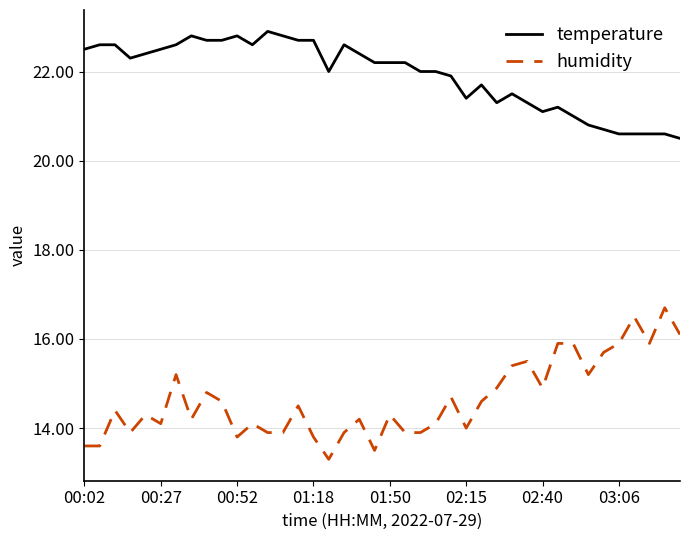

List the series in order of their peak value, highest first.

temperature, humidity